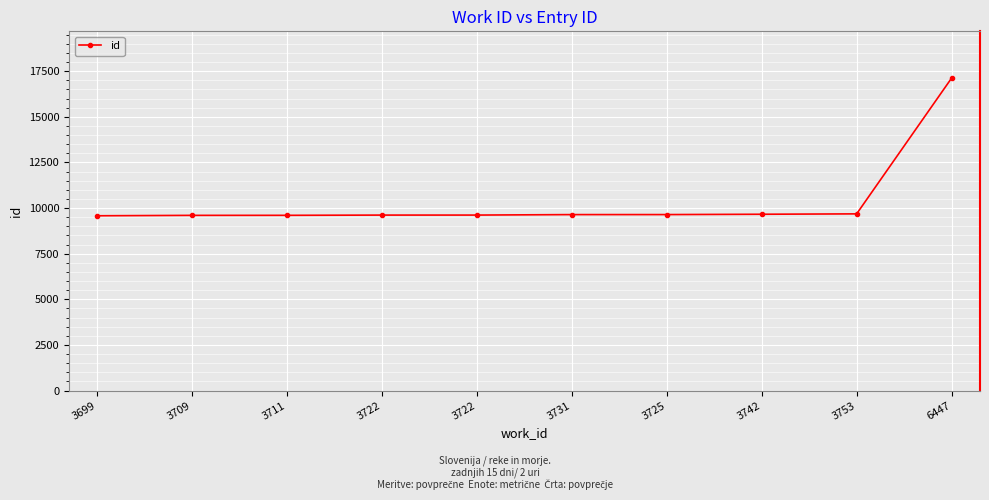

Does the chart display data point markers on the line(s)?

Yes